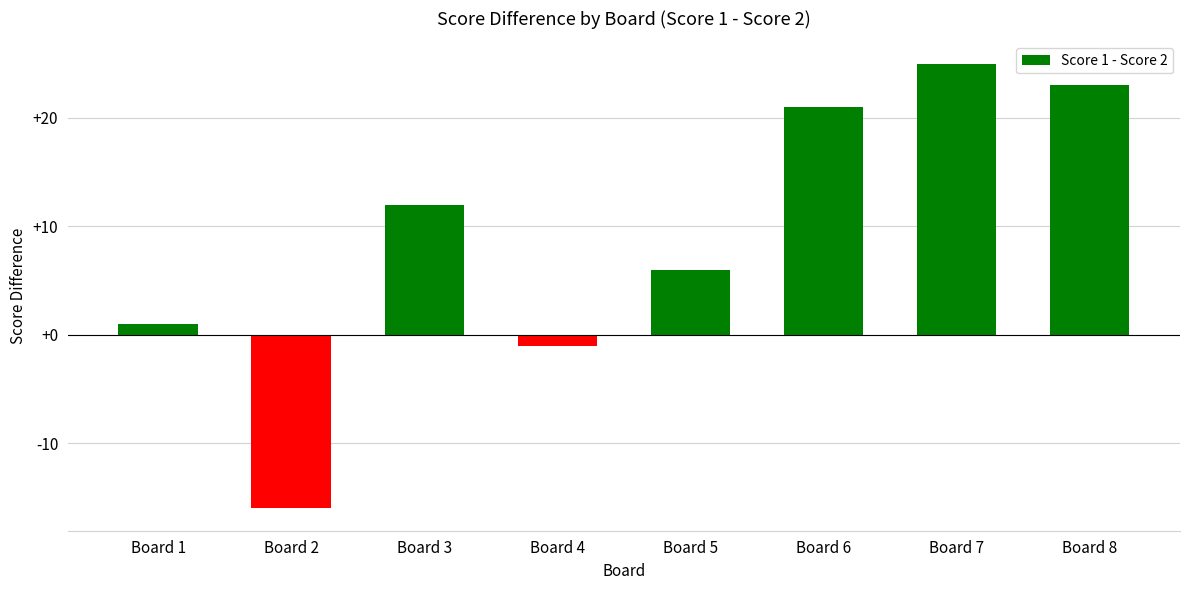

What is the difference between the values at Board 7 and Board 2?

41